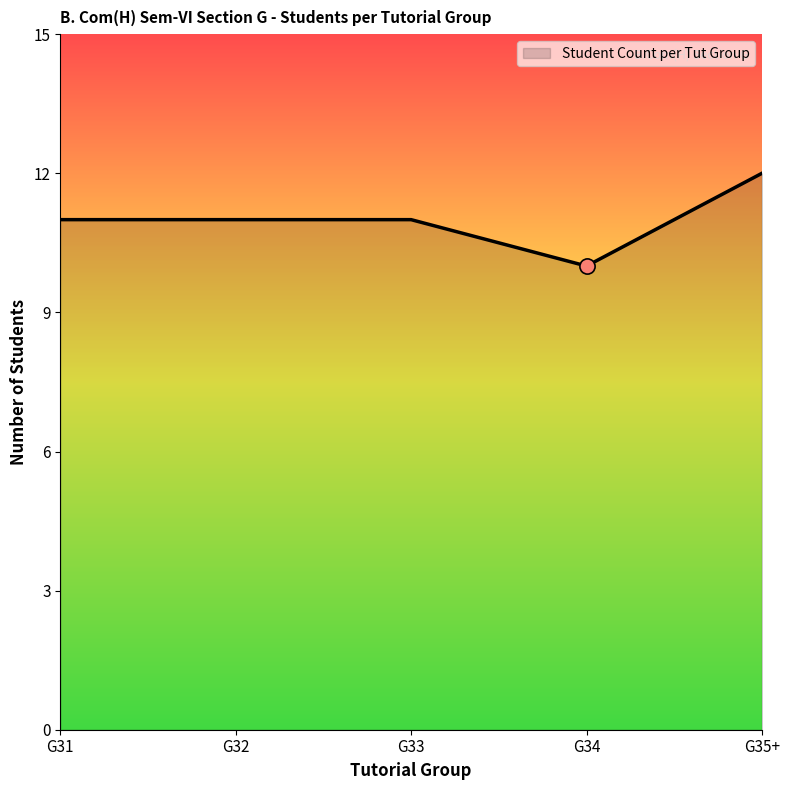

Which has a higher value, G35+ or G34?

G35+